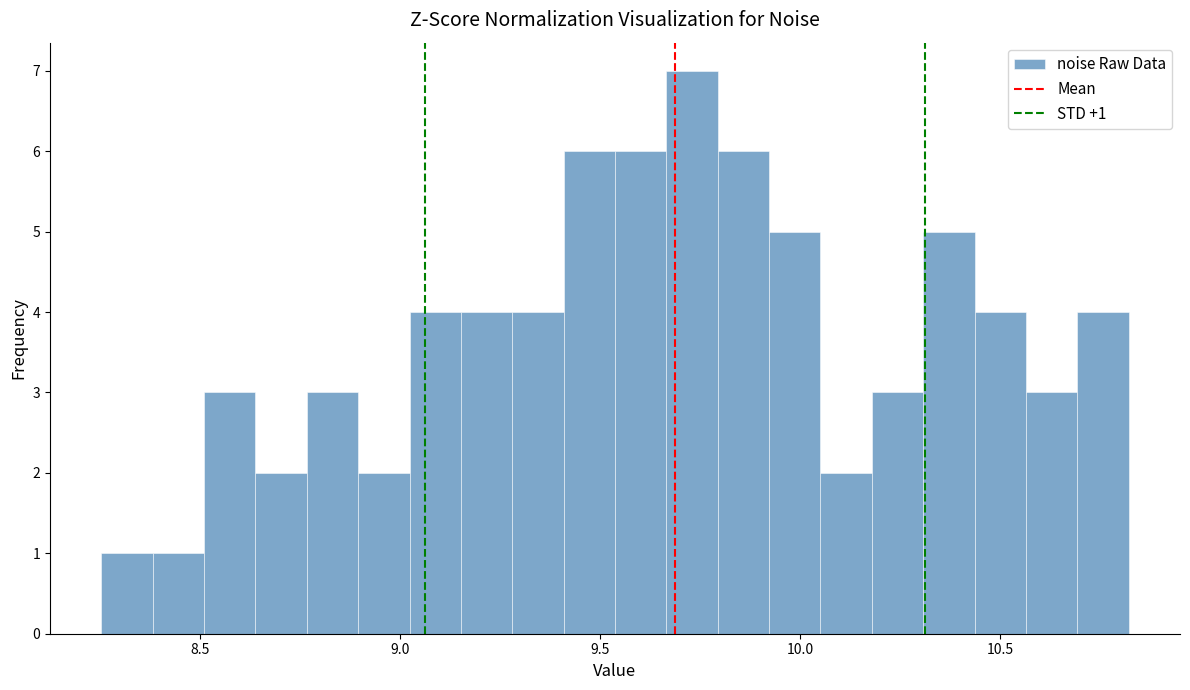

Read against the x-axis, roughly where is the centre of the tallest bar?

9.75